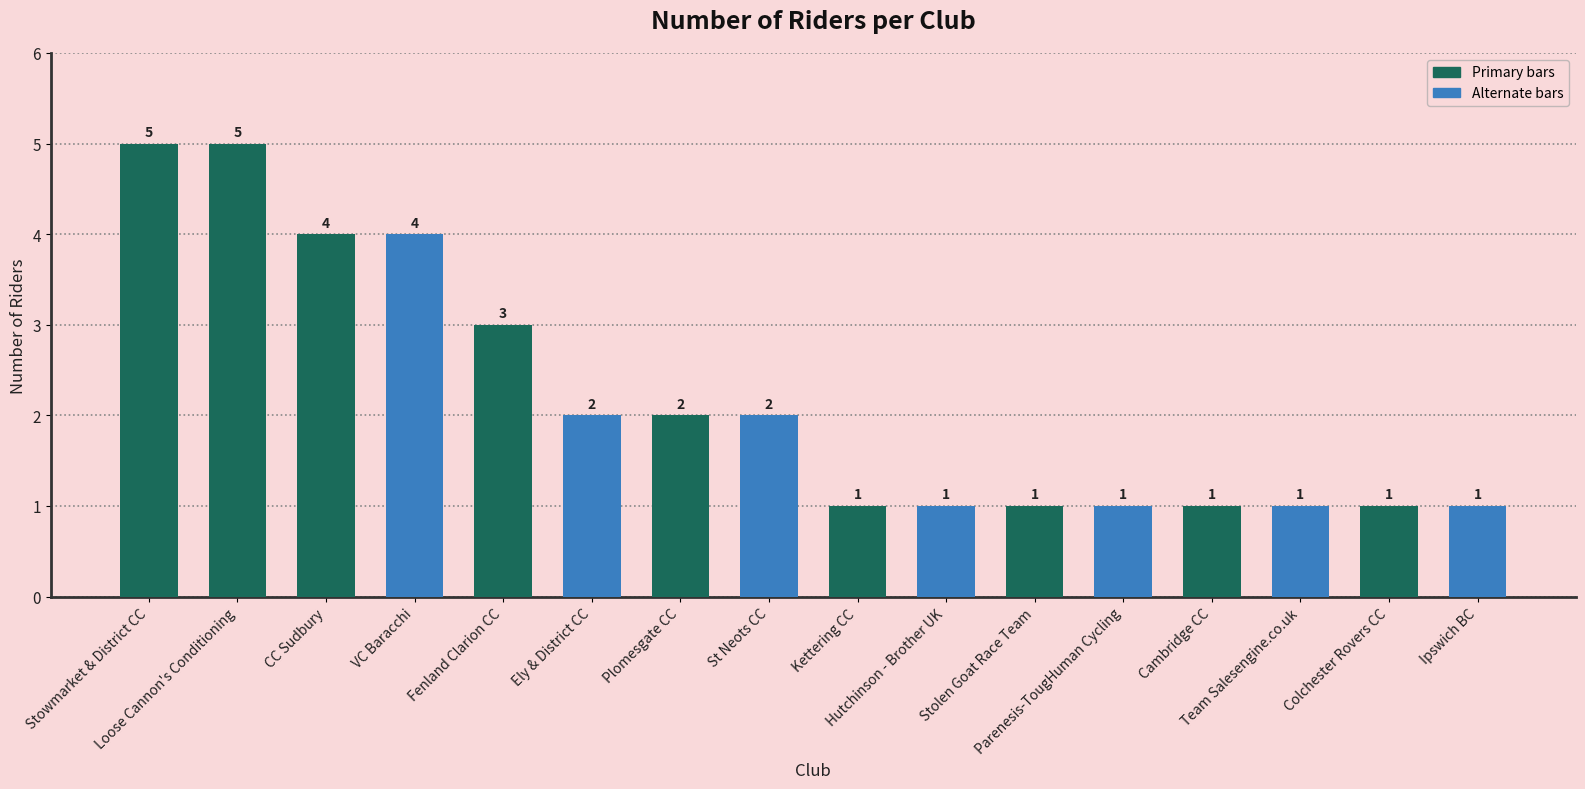

How many series are shown in this chart?

1